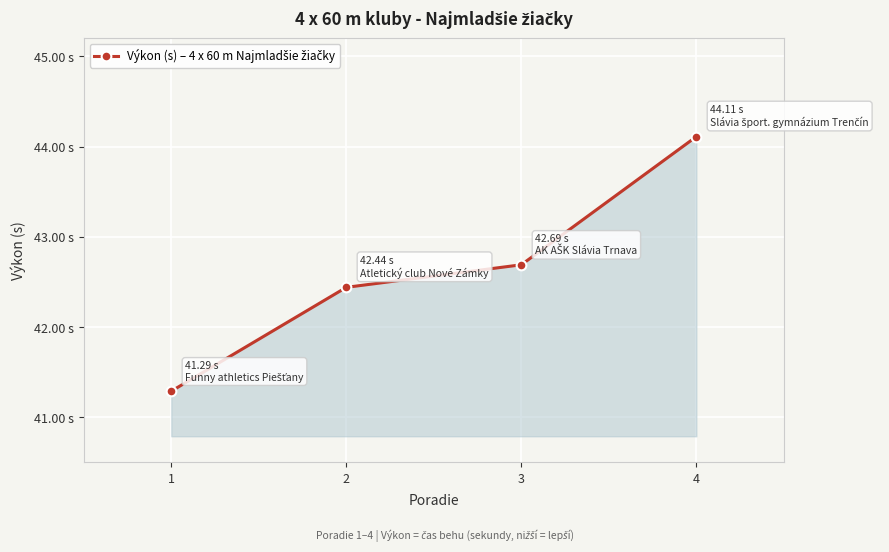

At which category does the chart reach its peak across all series?

4